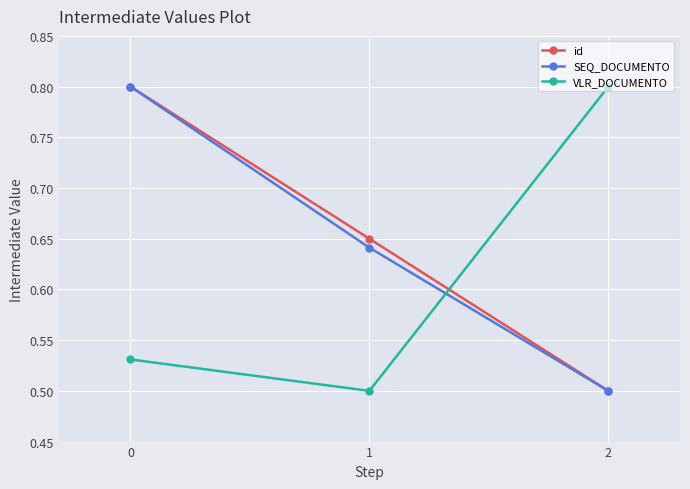

What are all the series names shown in the legend?

id, SEQ_DOCUMENTO, VLR_DOCUMENTO